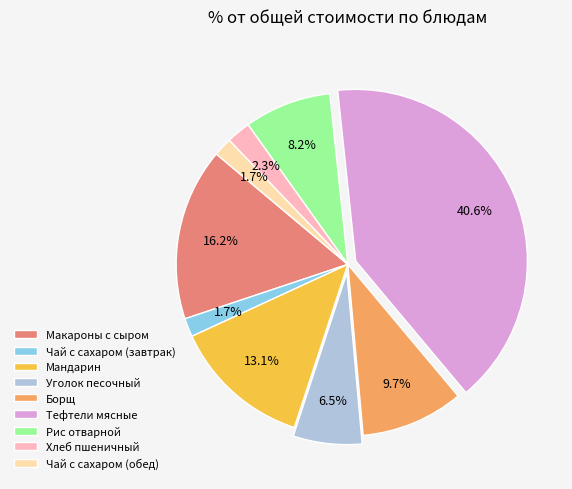

Is Чай с сахаром (обед) the majority of the pie?

No